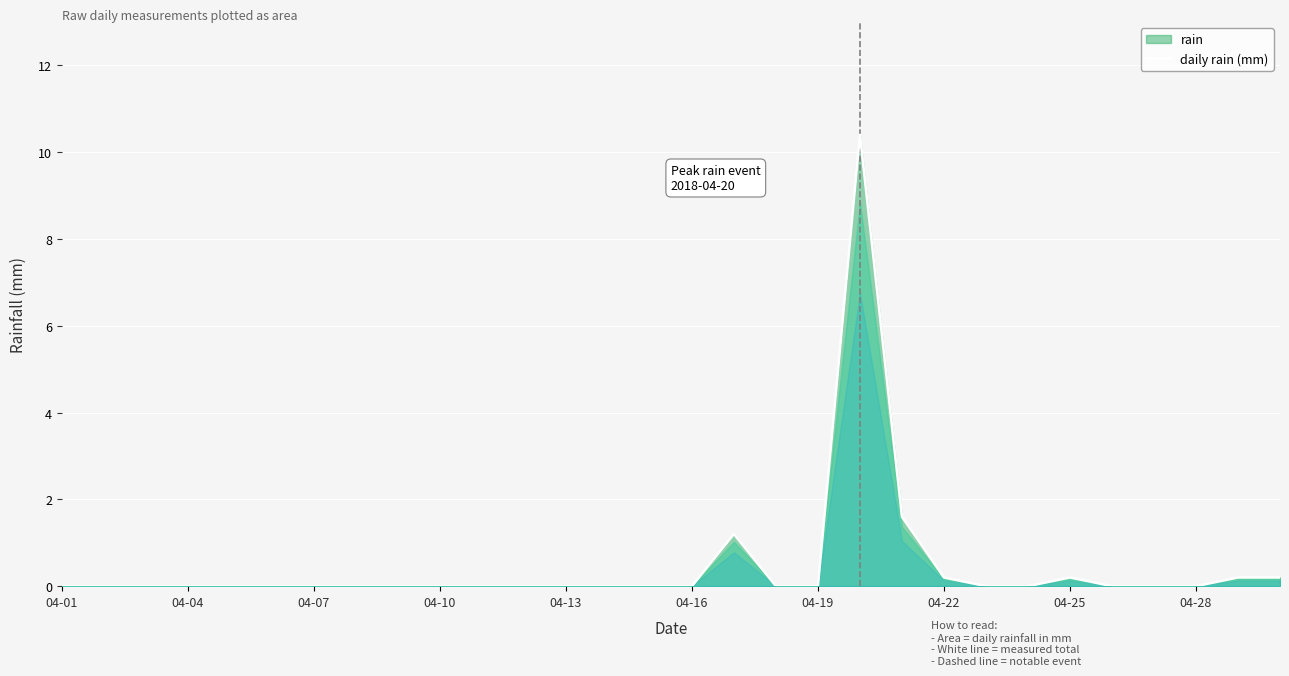

What is the greatest value displayed?

10.4